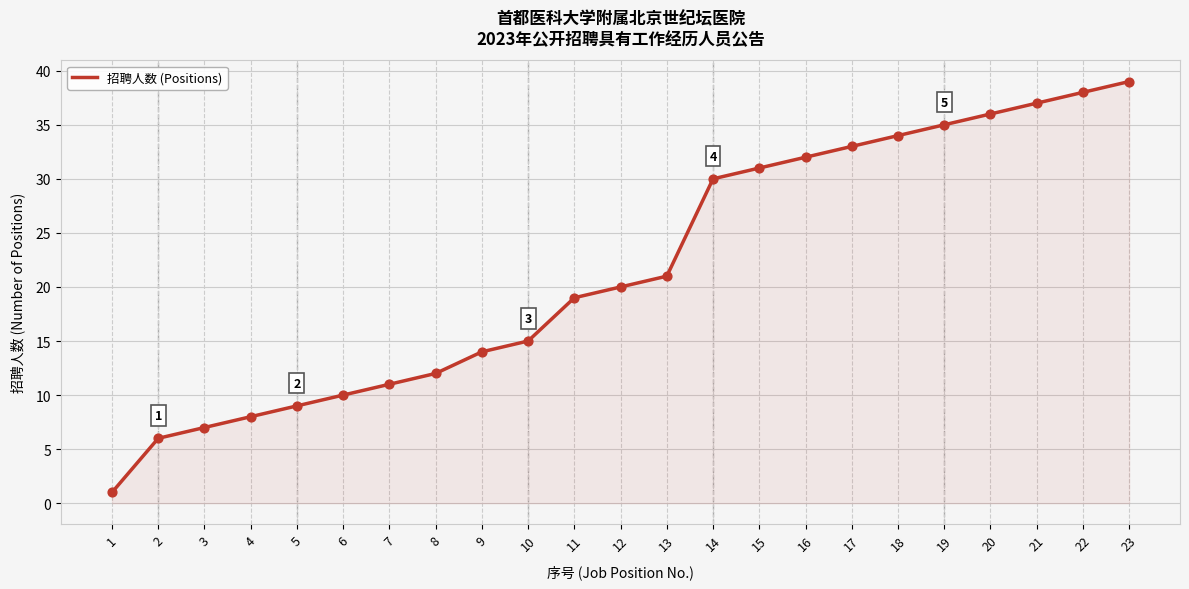

Between 15 and 3, which is larger?

15